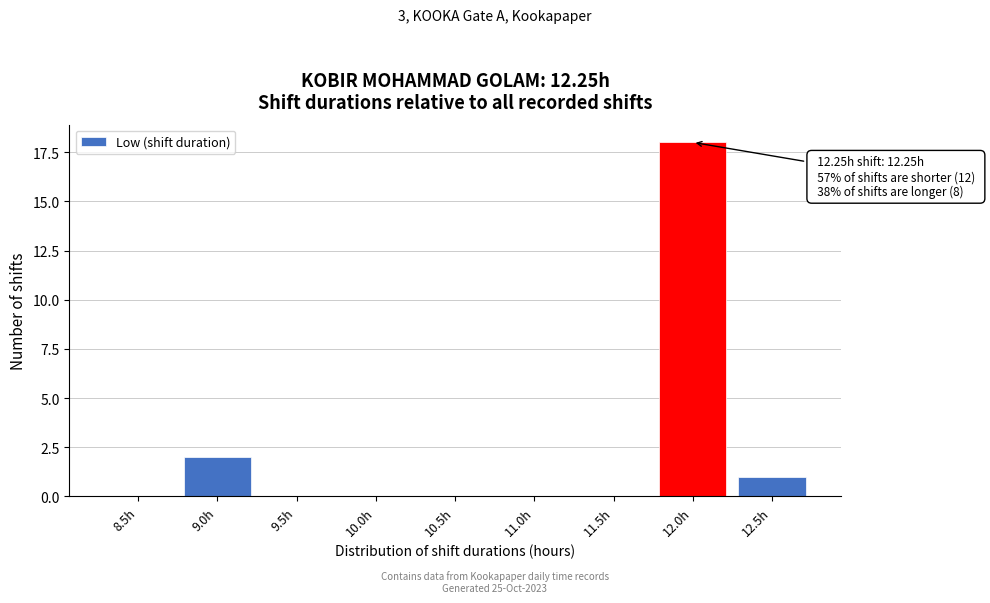

Reading left to right, extract all data points from this chart.

8.5h=0	9.0h=2	9.5h=0	10.0h=0	10.5h=0	11.0h=0	11.5h=0	12.0h=18	12.5h=1